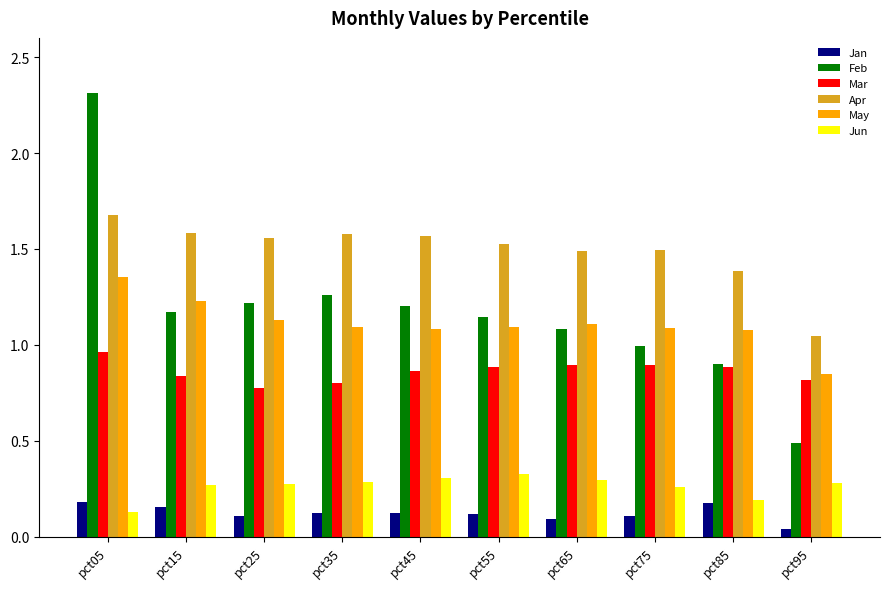

The Mar series shows 0.9 at pct65. True or false?

True